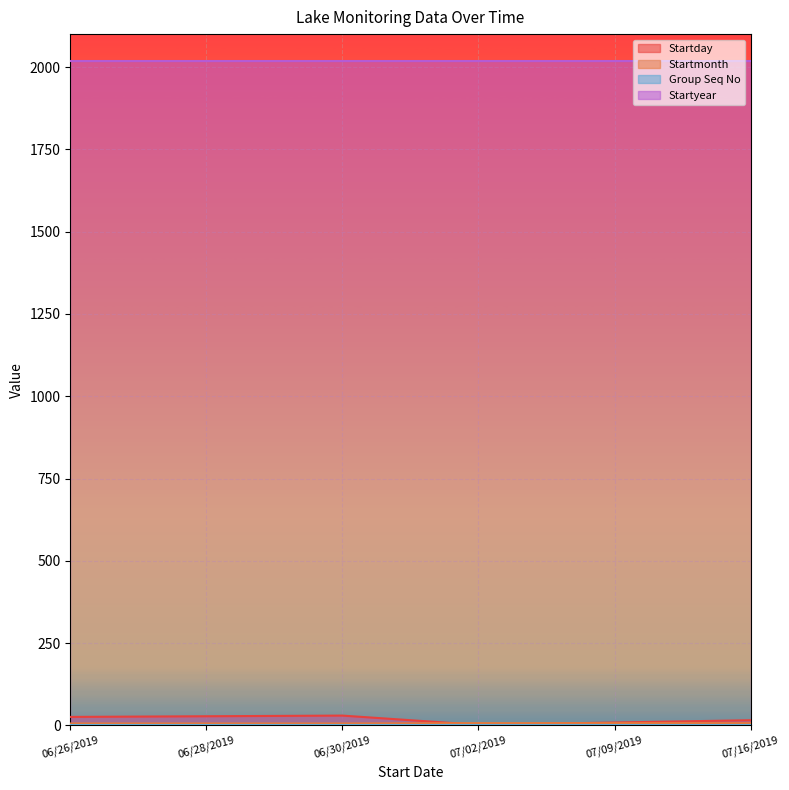

Which series changed the most between 06/26/2019 and 06/30/2019?

Startday